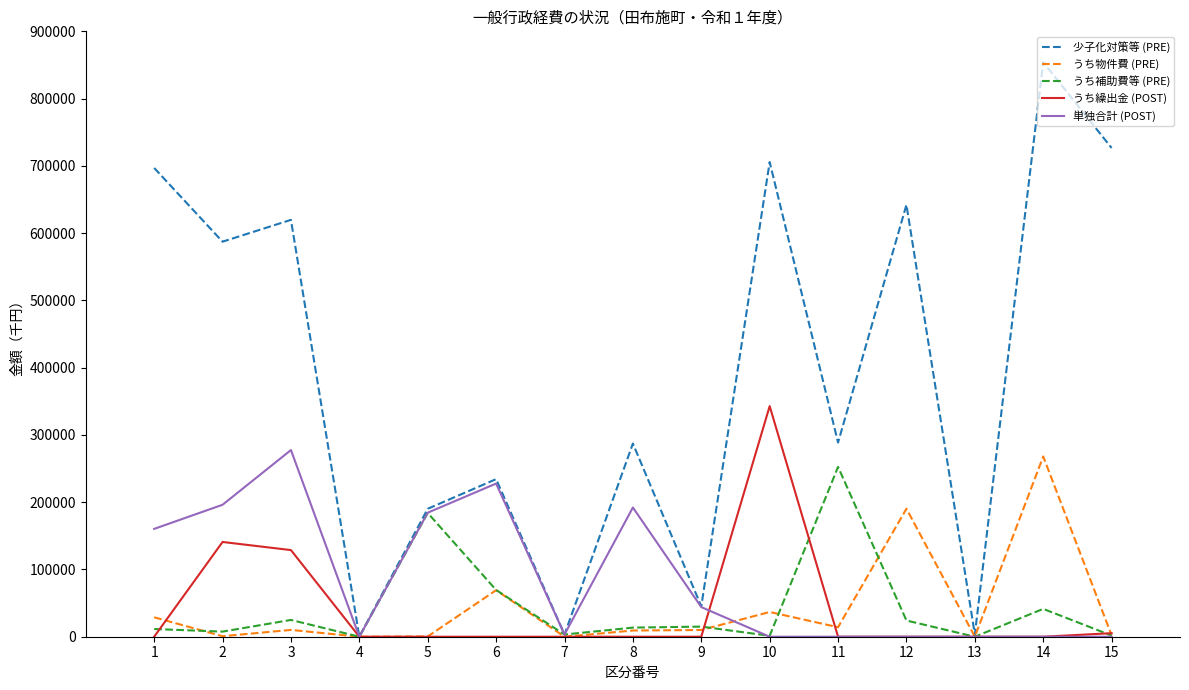

What is the difference between the maximum and minimum values in the うち補助費等 (PRE) series?

252493